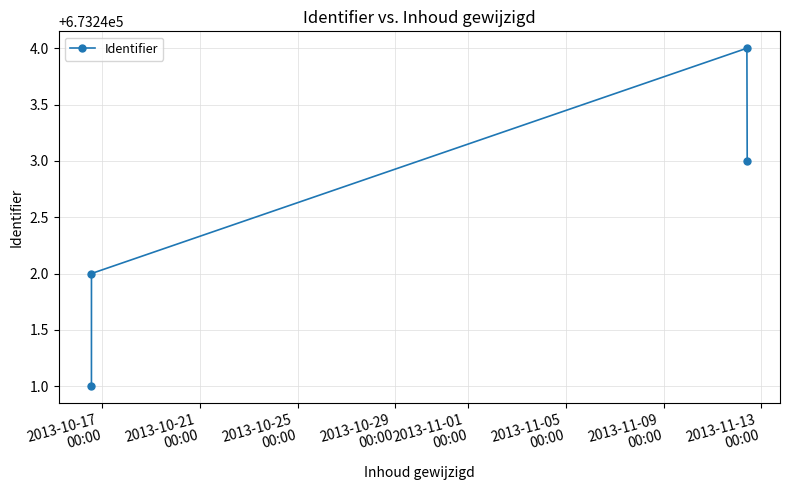

What is the sum of all values?

2692970